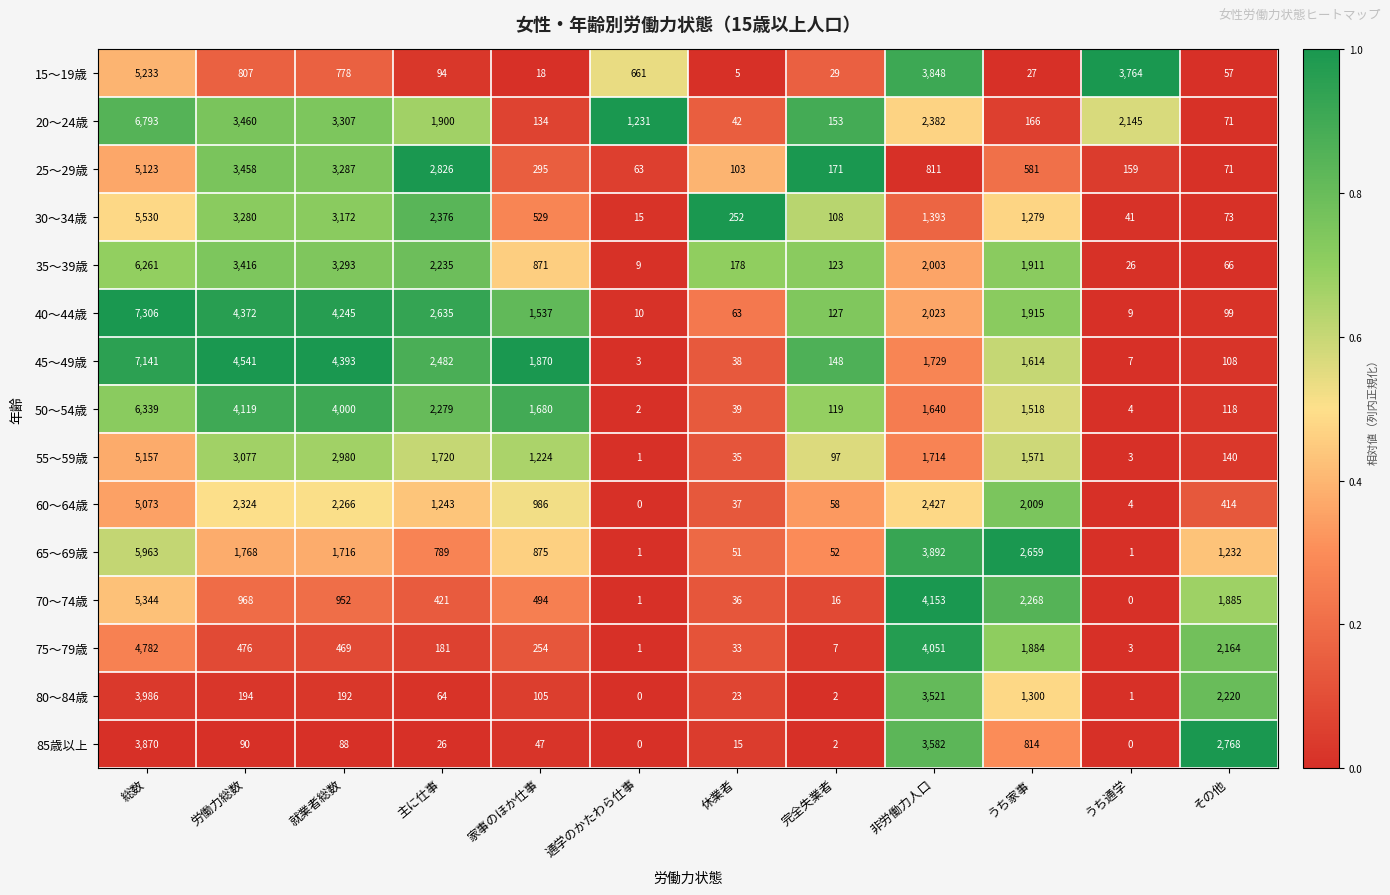

What is the difference between the maximum and minimum values in the 30～34歳 series?

5515